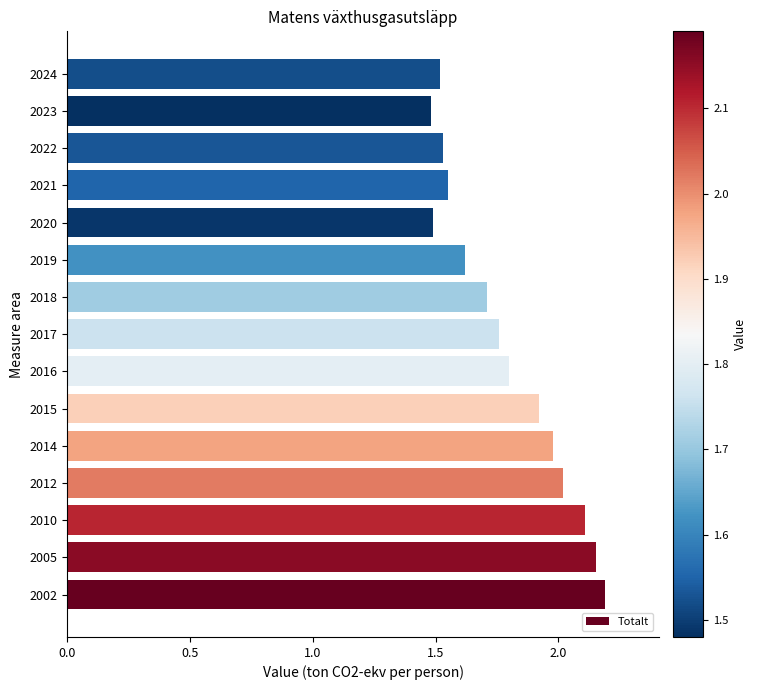

What is the change in value from 2014 to 2021?

-0.4